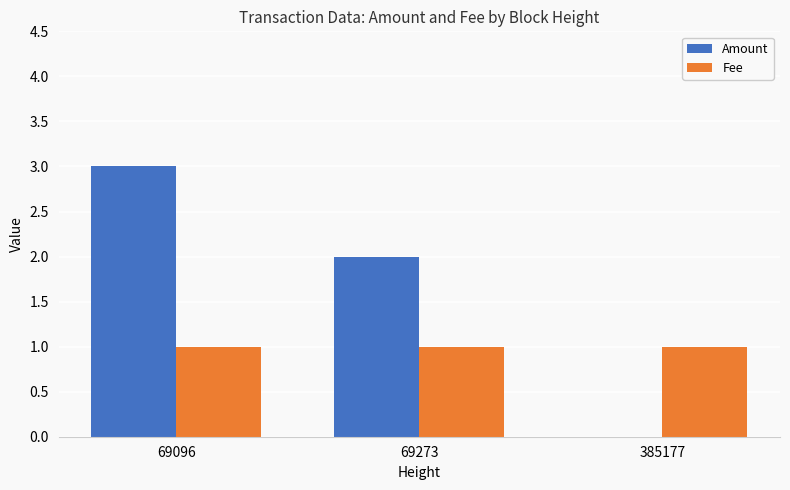

Reading right to left, extract all data points from this chart.

Amount: 0	2	3
Fee: 1	1	1